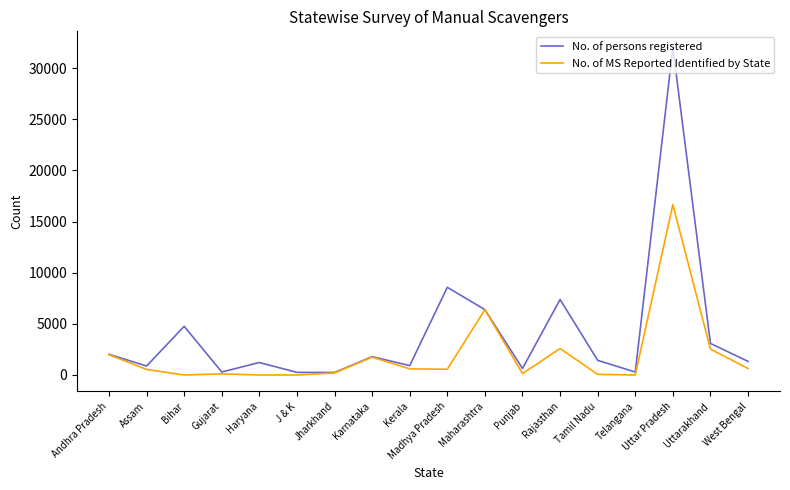

Which series has the largest range (max minus min)?

No. of persons registered